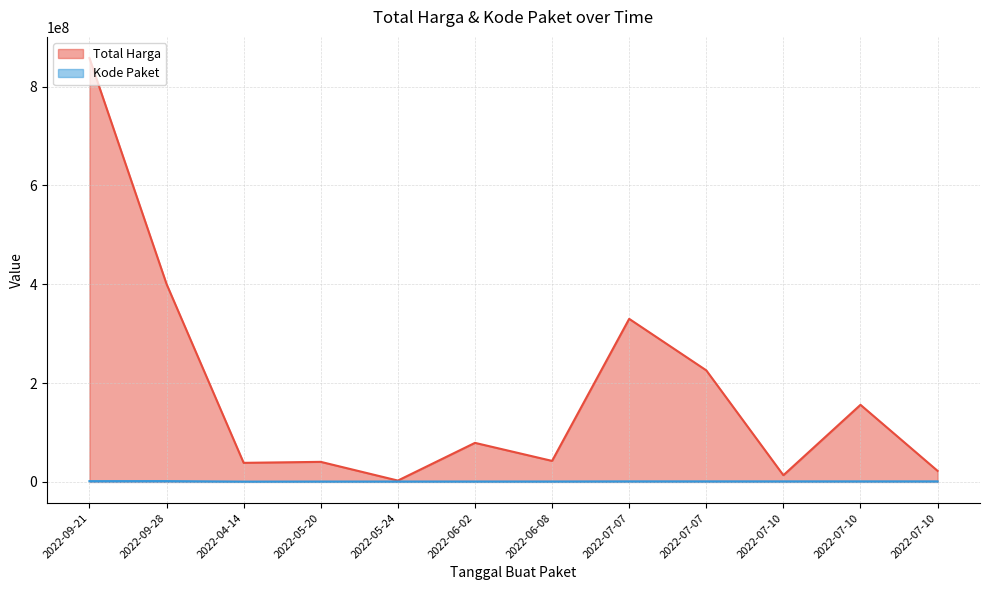

Which series has the widest spread of values?

Total Harga